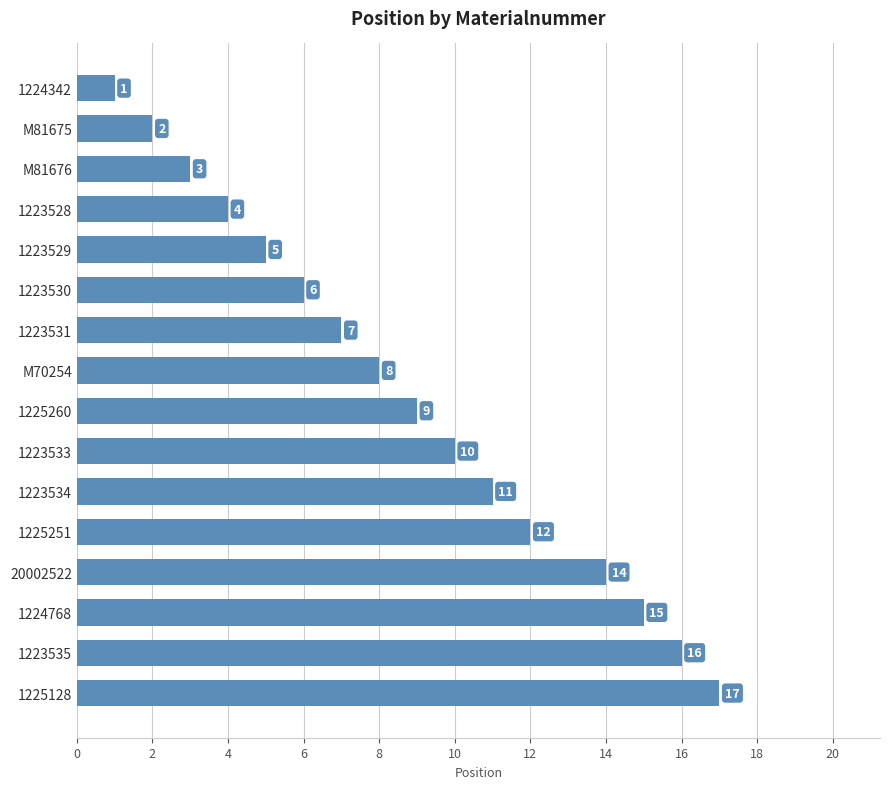

What is the difference between the second highest and minimum values?

15